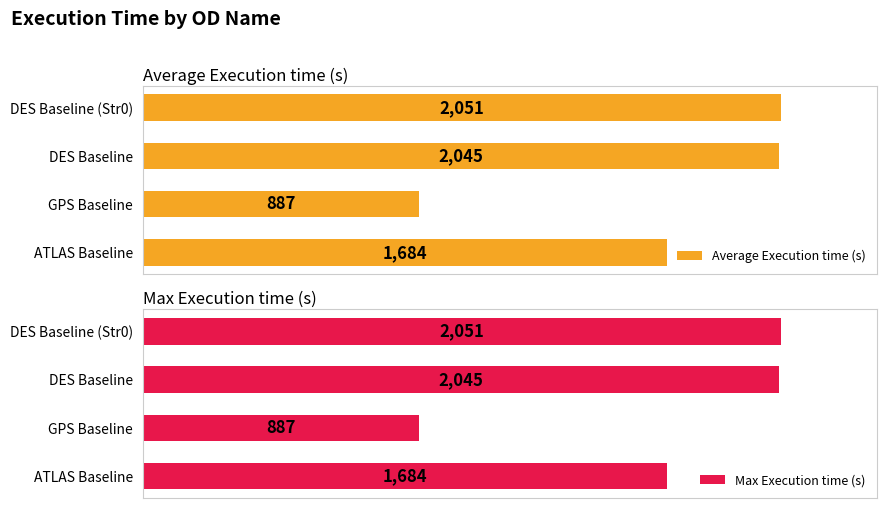

List the labels in order of Max Execution time (s) value, largest first.

DES Baseline (Str0), DES Baseline, ATLAS Baseline, GPS Baseline